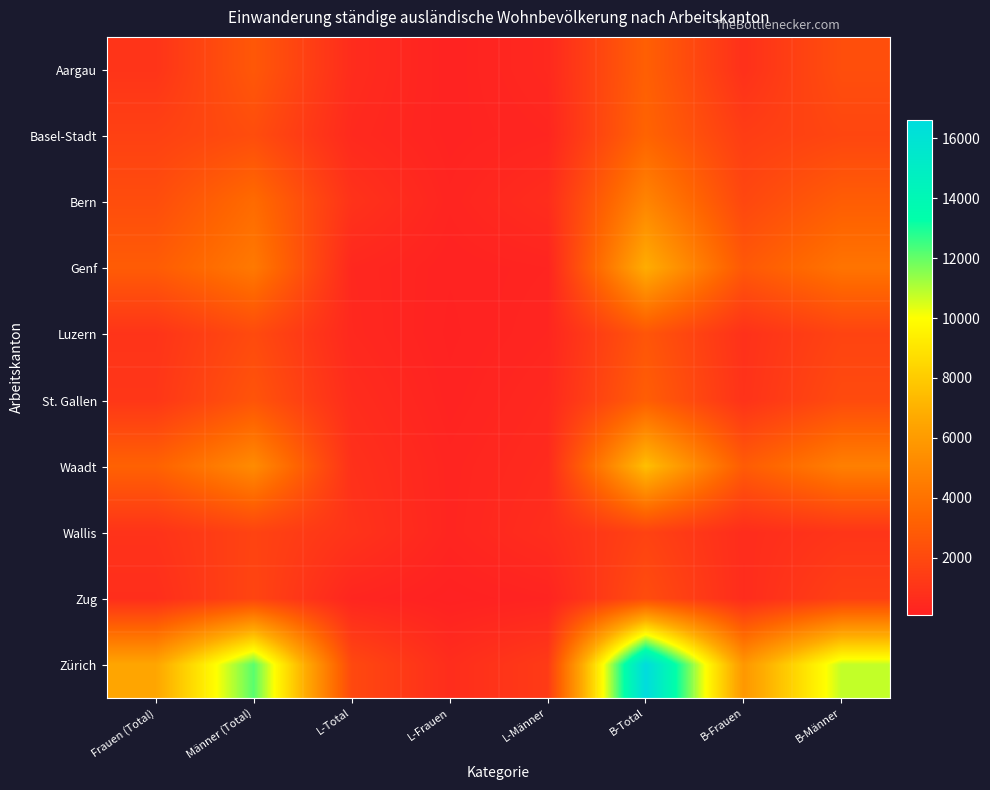

Reading right to left, what are all the values shown in this chart?

Aargau: B-Männer=2265	B-Frauen=826	B-Total=3091	L-Männer=457	L-Frauen=169	L-Total=626	Männer (Total)=2722	Frauen (Total)=996
Basel-Stadt: B-Männer=1872	B-Frauen=1426	B-Total=3298	L-Männer=316	L-Frauen=190	L-Total=506	Männer (Total)=2196	Frauen (Total)=1618
Bern: B-Männer=2984	B-Frauen=1919	B-Total=4903	L-Männer=655	L-Frauen=272	L-Total=927	Männer (Total)=3650	Frauen (Total)=2199
Genf: B-Männer=4084	B-Frauen=2752	B-Total=6836	L-Männer=252	L-Frauen=166	L-Total=418	Männer (Total)=4346	Frauen (Total)=2922
Luzern: B-Männer=1751	B-Frauen=857	B-Total=2608	L-Männer=321	L-Frauen=133	L-Total=454	Männer (Total)=2075	Frauen (Total)=992
St. Gallen: B-Männer=2084	B-Frauen=926	B-Total=3010	L-Männer=455	L-Frauen=185	L-Total=640	Männer (Total)=2544	Frauen (Total)=1114
Waadt: B-Männer=4660	B-Frauen=2907	B-Total=7567	L-Männer=558	L-Frauen=282	L-Total=840	Männer (Total)=5233	Frauen (Total)=3201
Wallis: B-Männer=1043	B-Frauen=646	B-Total=1689	L-Männer=682	L-Frauen=294	L-Total=976	Männer (Total)=1725	Frauen (Total)=943
Zug: B-Männer=1562	B-Frauen=621	B-Total=2183	L-Männer=224	L-Frauen=91	L-Total=315	Männer (Total)=1790	Frauen (Total)=713
Zürich: B-Männer=10801	B-Frauen=5811	B-Total=16612	L-Männer=1321	L-Frauen=669	L-Total=1990	Männer (Total)=12151	Frauen (Total)=6506